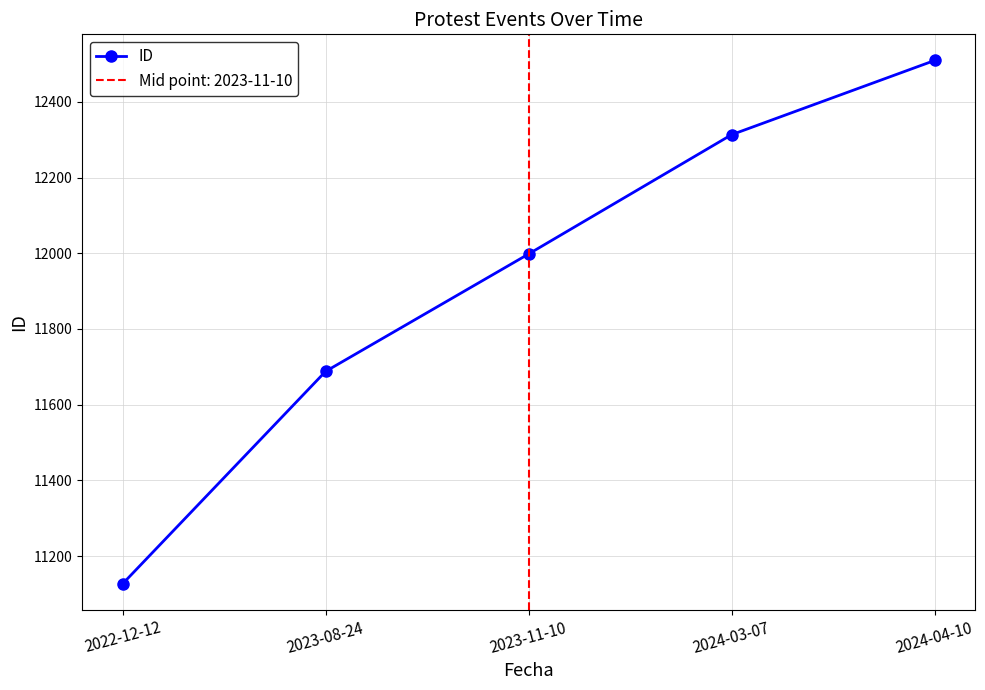

What position from the right is 2024-03-07?

2